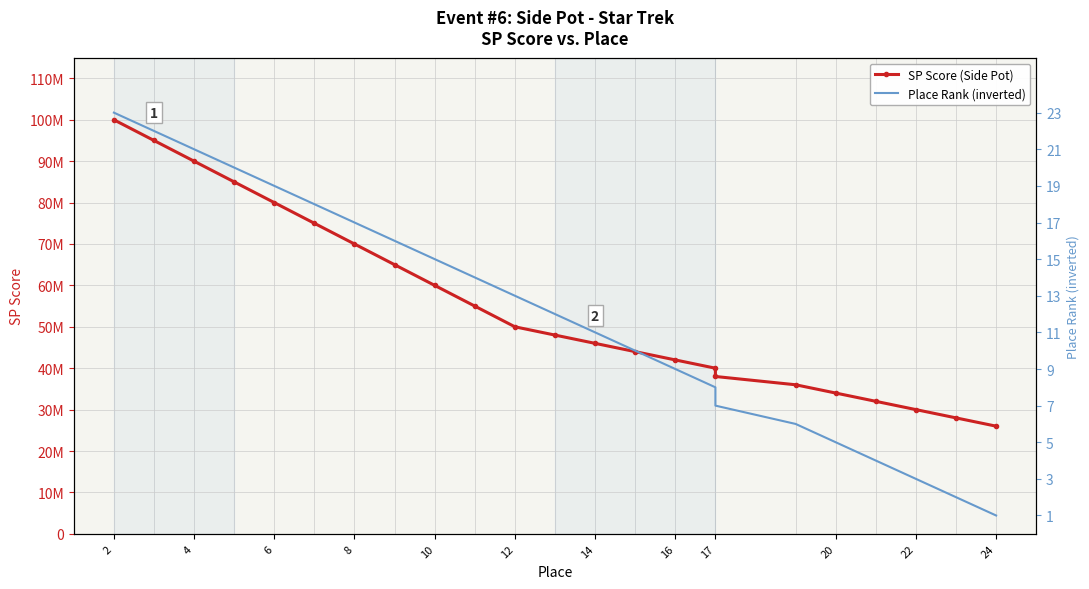

What are all the series names shown in the legend?

SP Score (Side Pot), Place Rank (inverted)